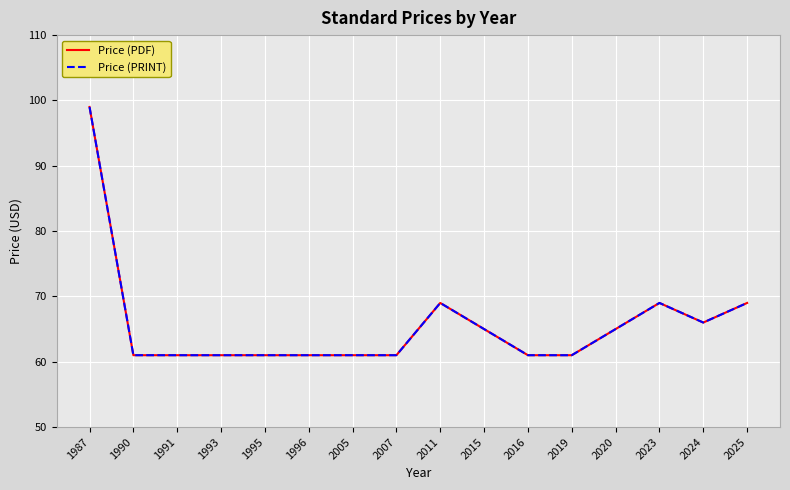

Between 1987 and 2011, which is larger?

1987